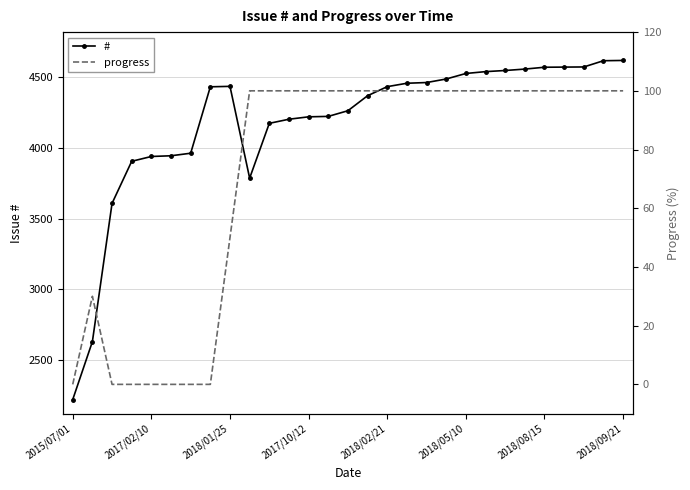

What is the sum of all progress values?

2080